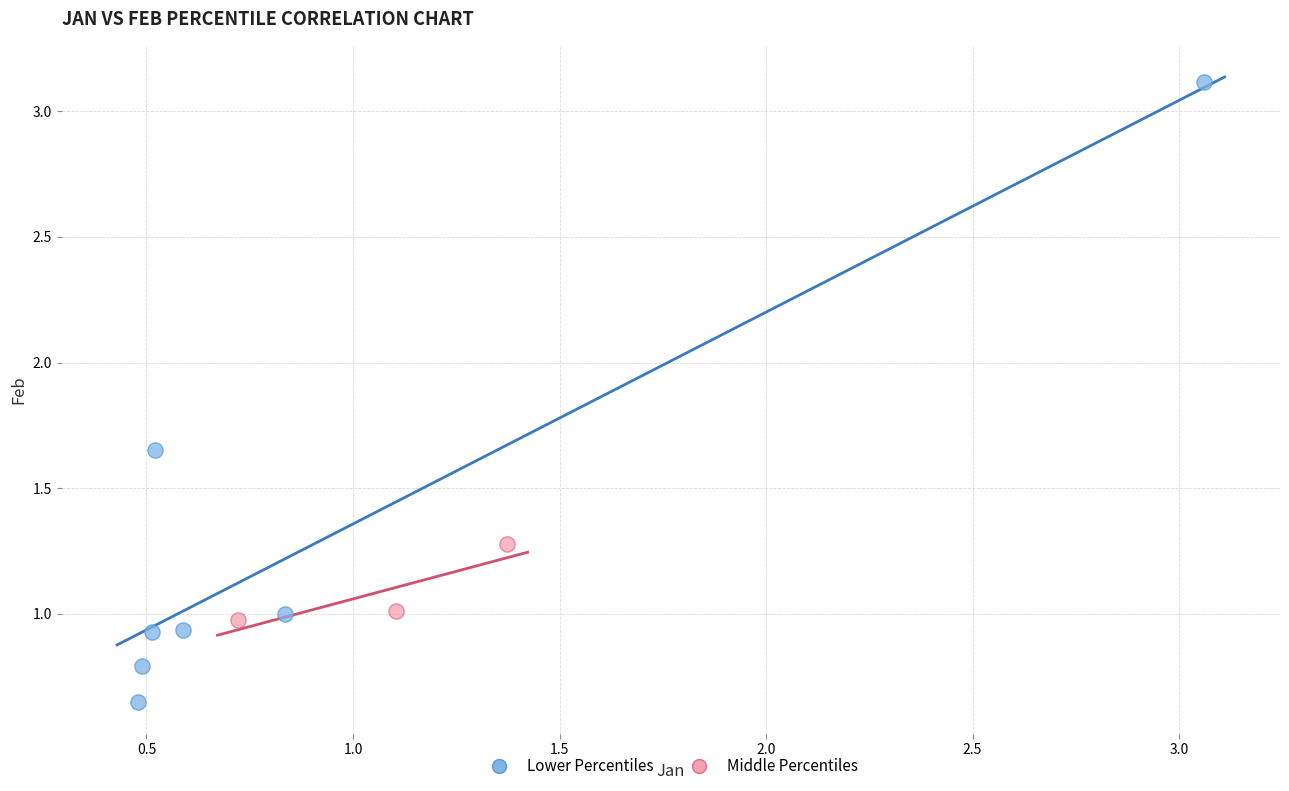

Which series has the widest spread of Y values?

Lower Percentiles